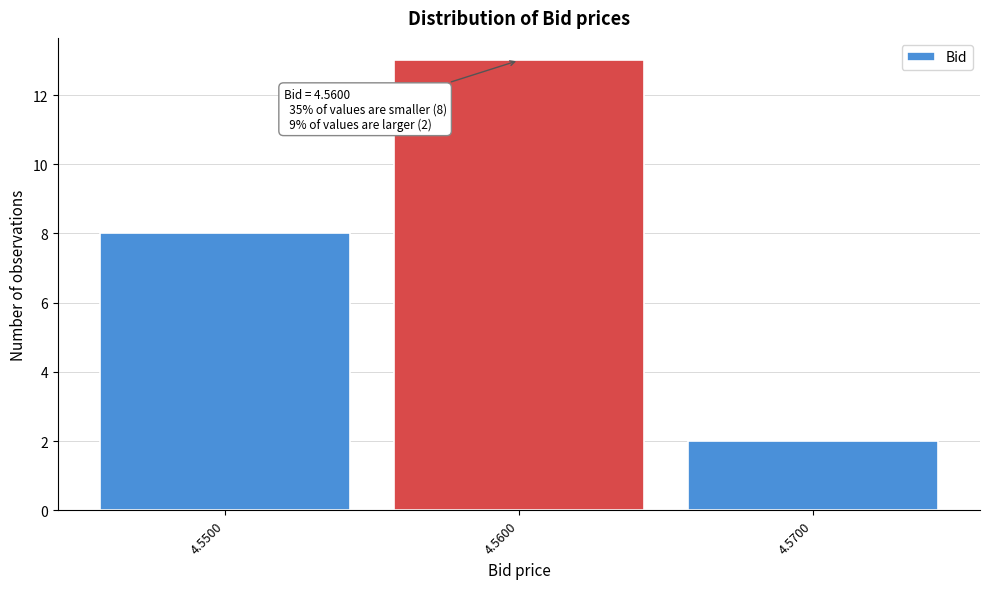

Over which range of the x-axis is the bar tallest?

4.555 to 4.565